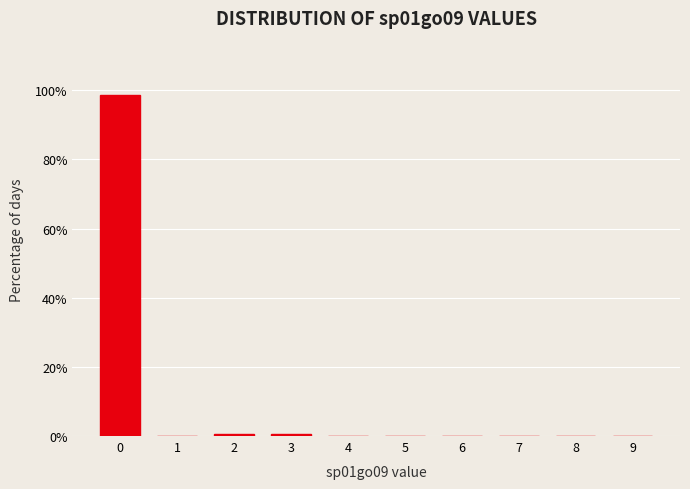

Reading left to right, list every bar in this chart as the range it spans on the x-axis followed by its height. The values are not printed on the chart, so give them approximately, as read against the axis.

-0.5 to 0.5: 98
0.5 to 1.5: 0
1.5 to 2.5: under 2
2.5 to 3.5: under 2
3.5 to 4.5: 0
4.5 to 5.5: 0
5.5 to 6.5: 0
6.5 to 7.5: 0
7.5 to 8.5: 0
8.5 to 9.5: 0